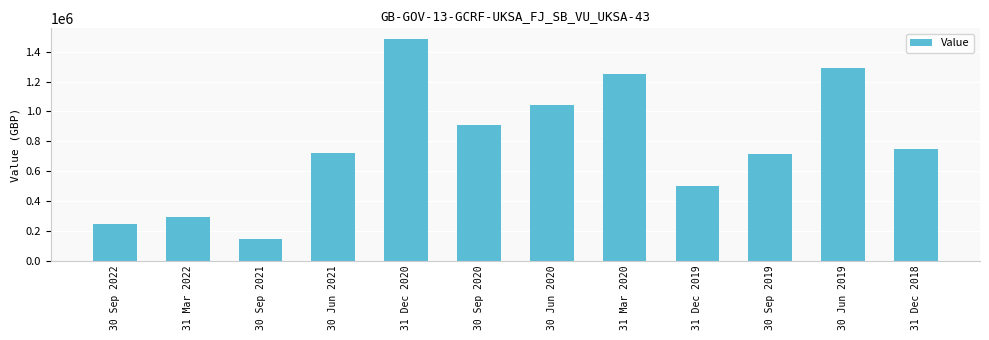

What is the difference between the maximum and minimum values?

1341222.0